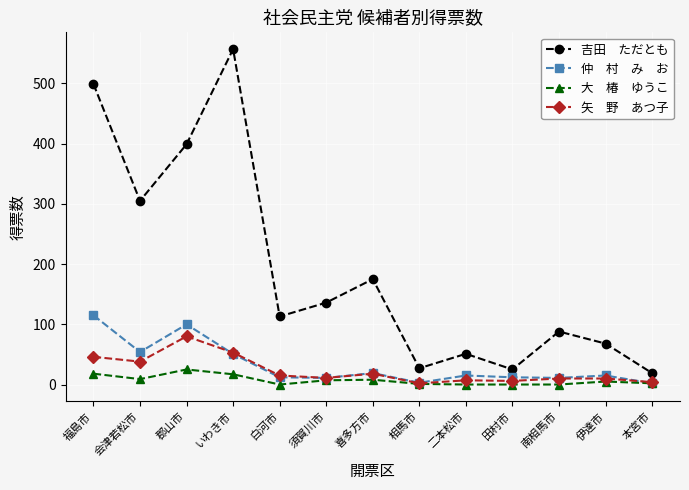

What is the greatest value displayed?

557.0